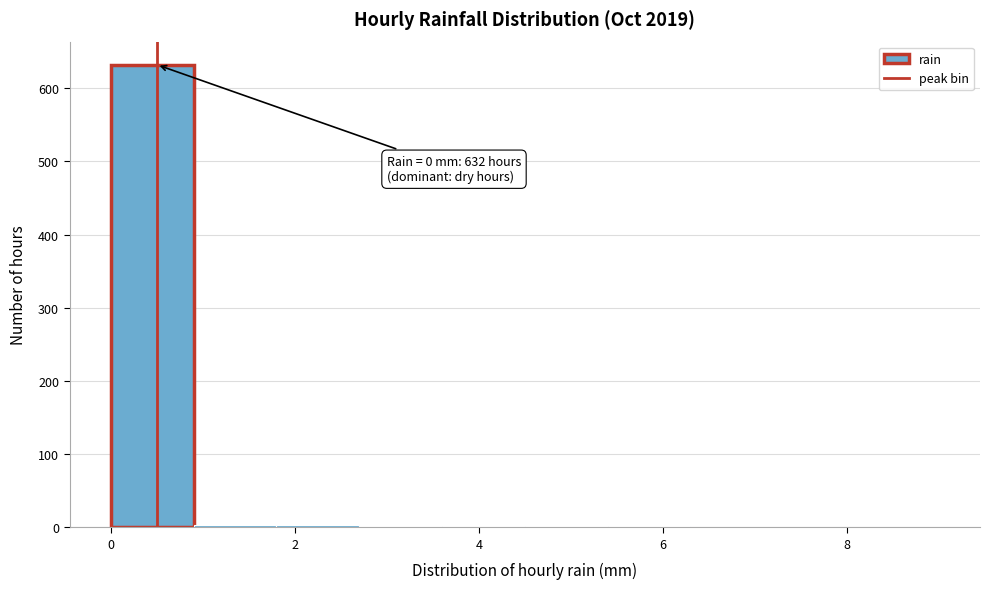

Which range on the x-axis has the tallest bar?

0.0 to 0.9